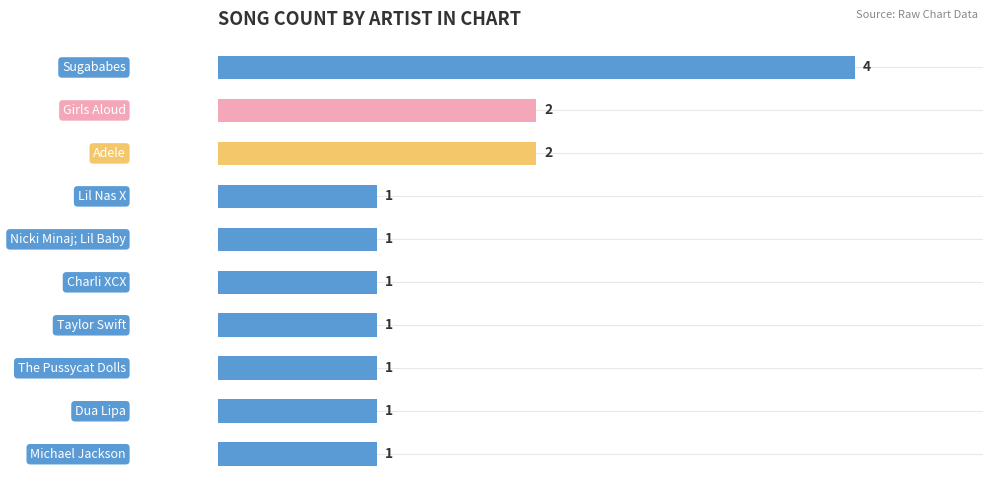

What is the sum of all values?

15